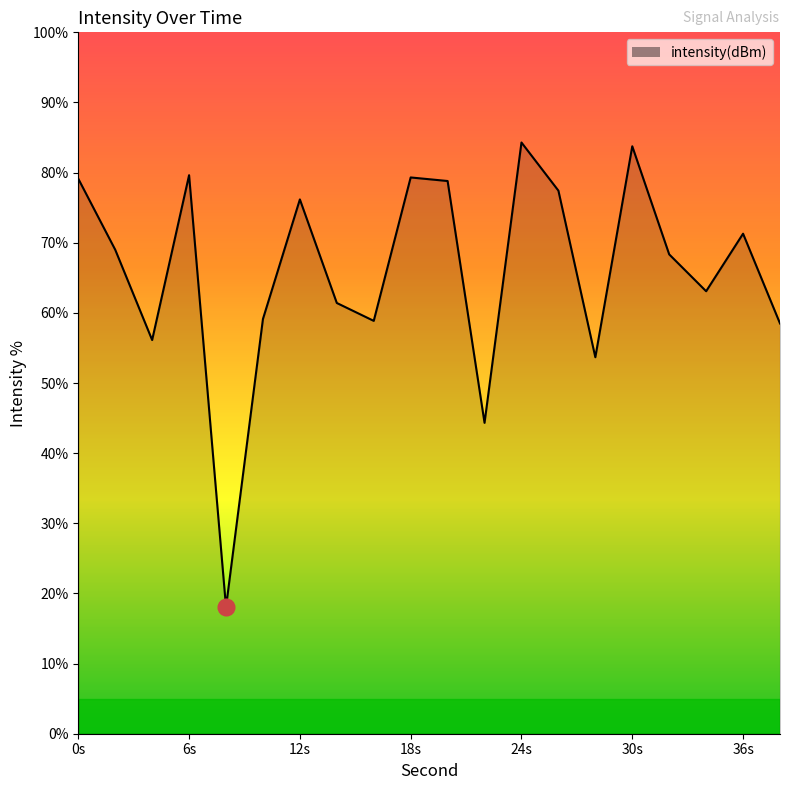

What is the difference between the maximum and minimum values?

66.2